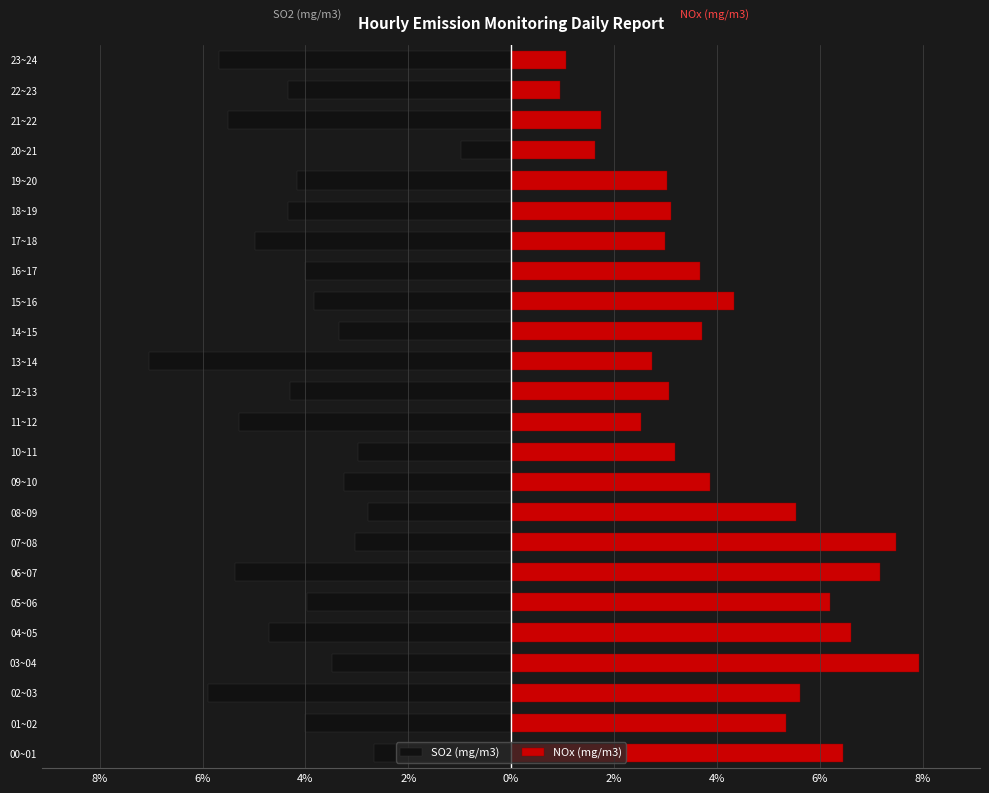

The value of NOx (mg/m3) at 15~16 is 4.3. True or false?

True